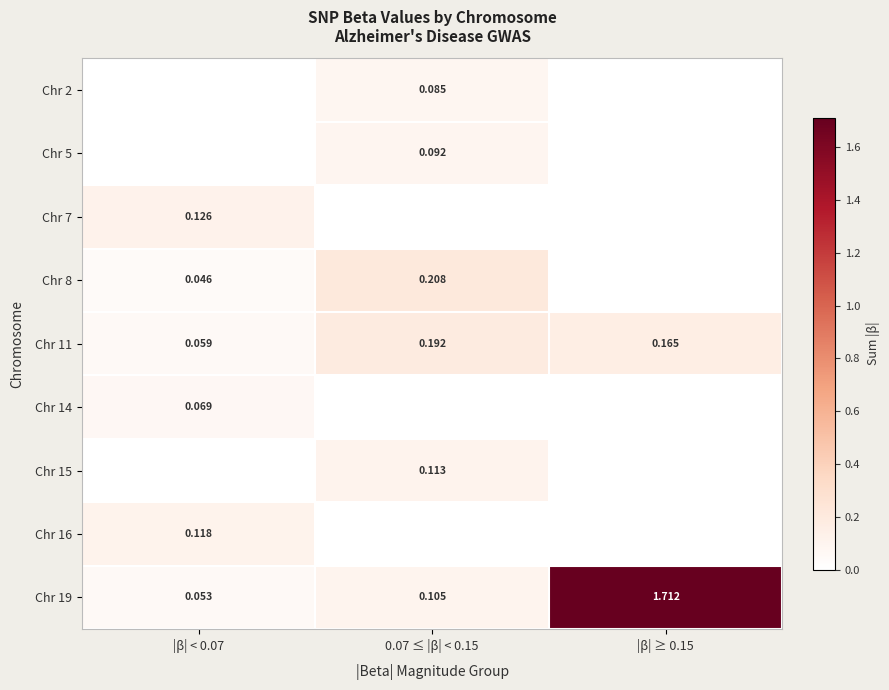

Which series has the widest spread of values?

Chr 19